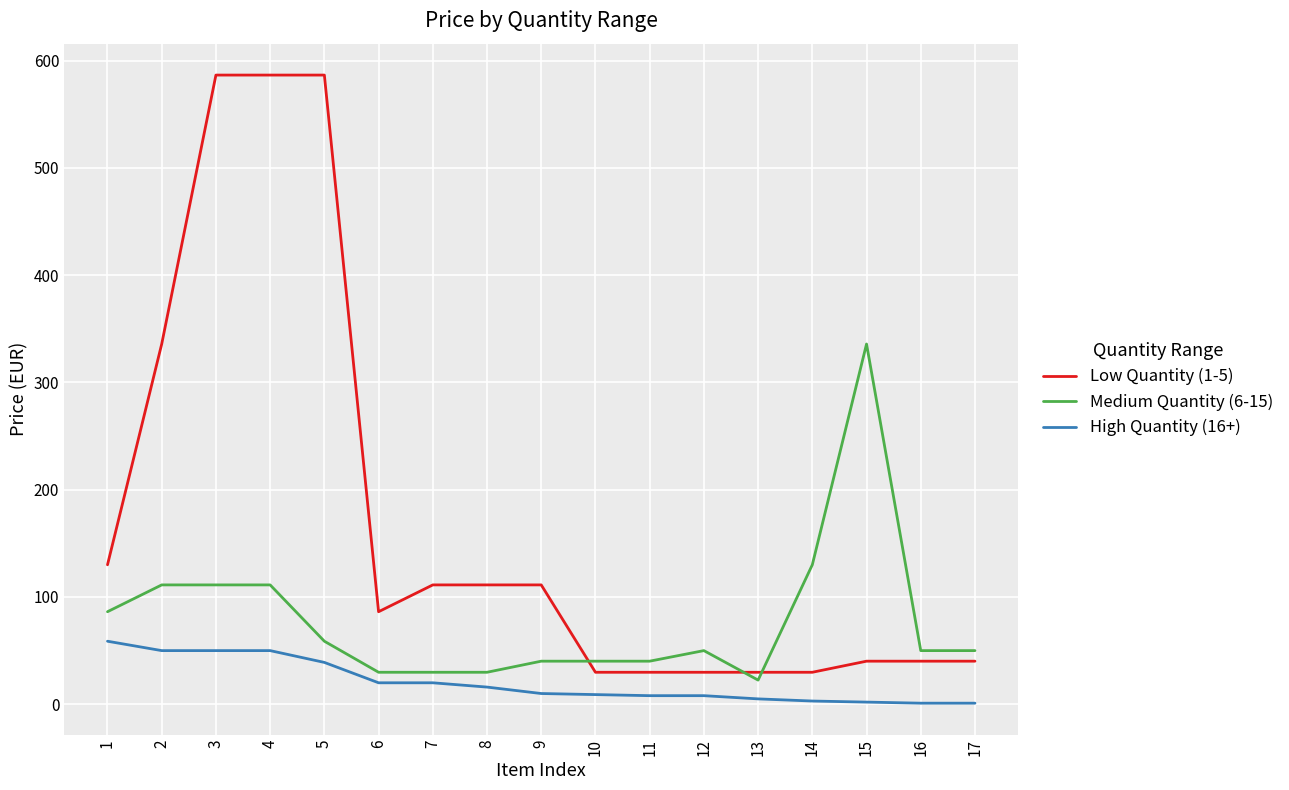

Which series has the largest range (max minus min)?

Low Quantity (1-5)